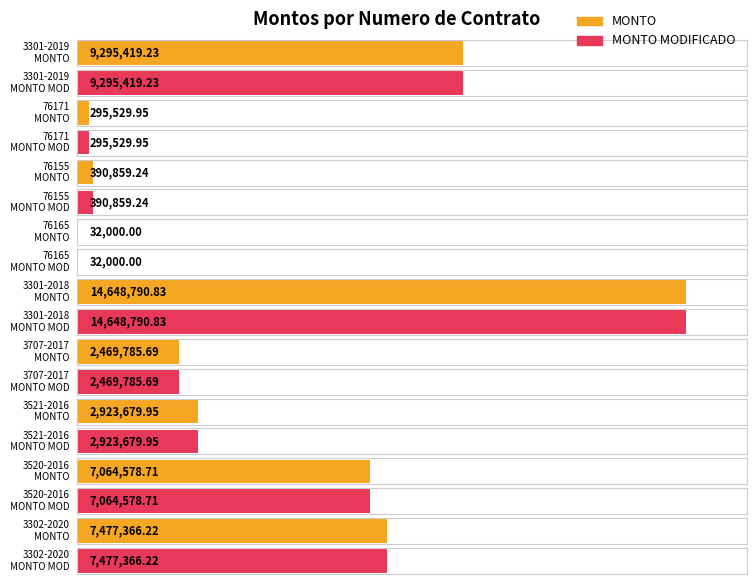

At how many categories does at least one series exceed 10282317?

1